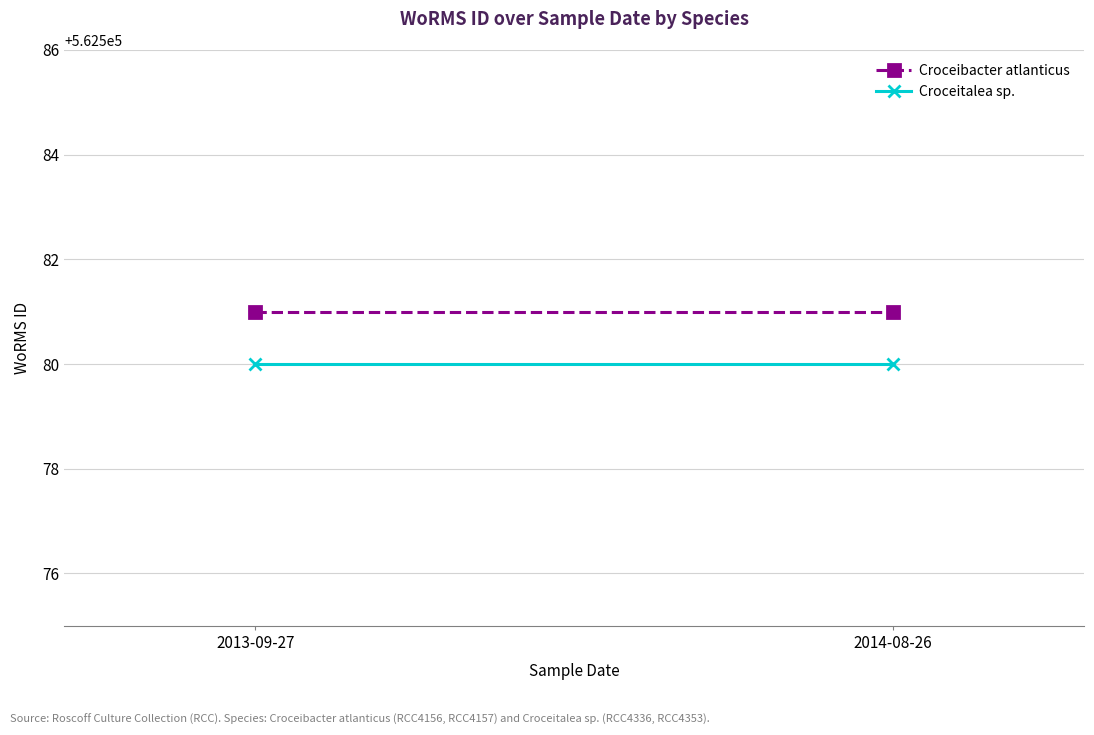

Between 2013-09-27 and 2014-08-26, which series saw the biggest shift?

Croceibacter atlanticus